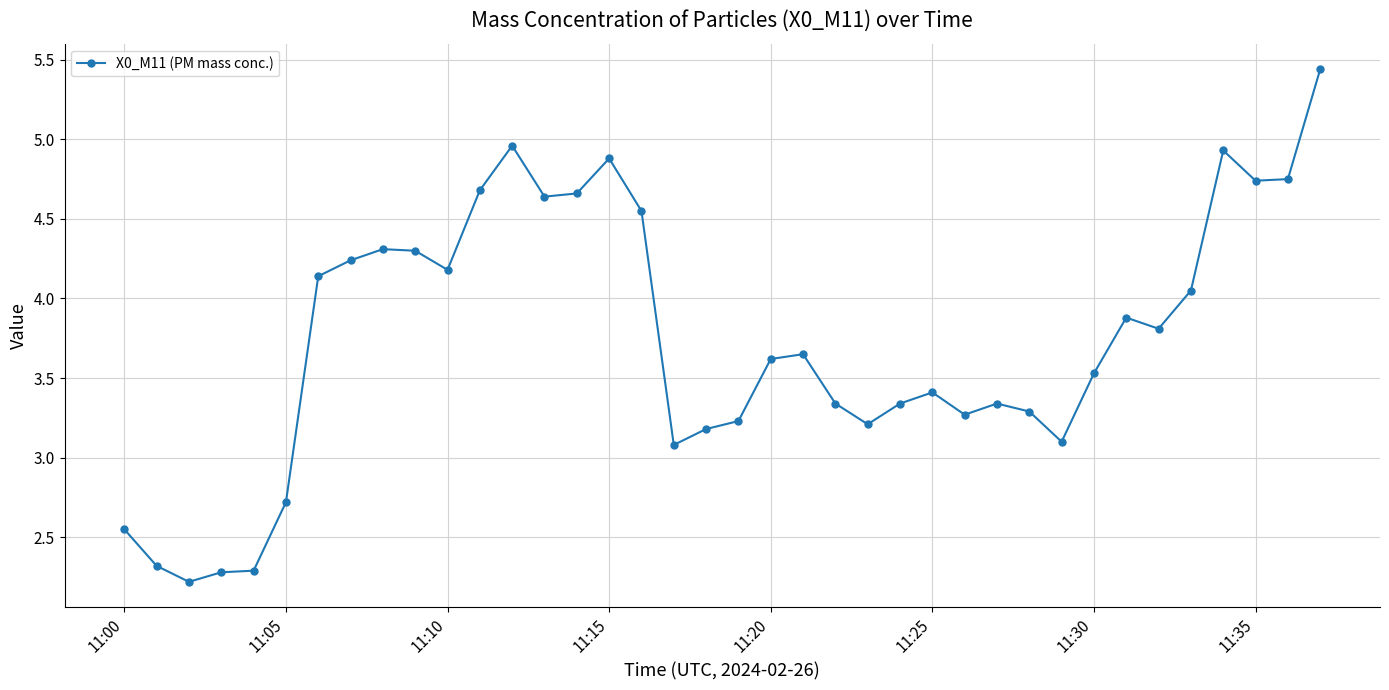

What is the value of the 3rd point from the left?

2.2